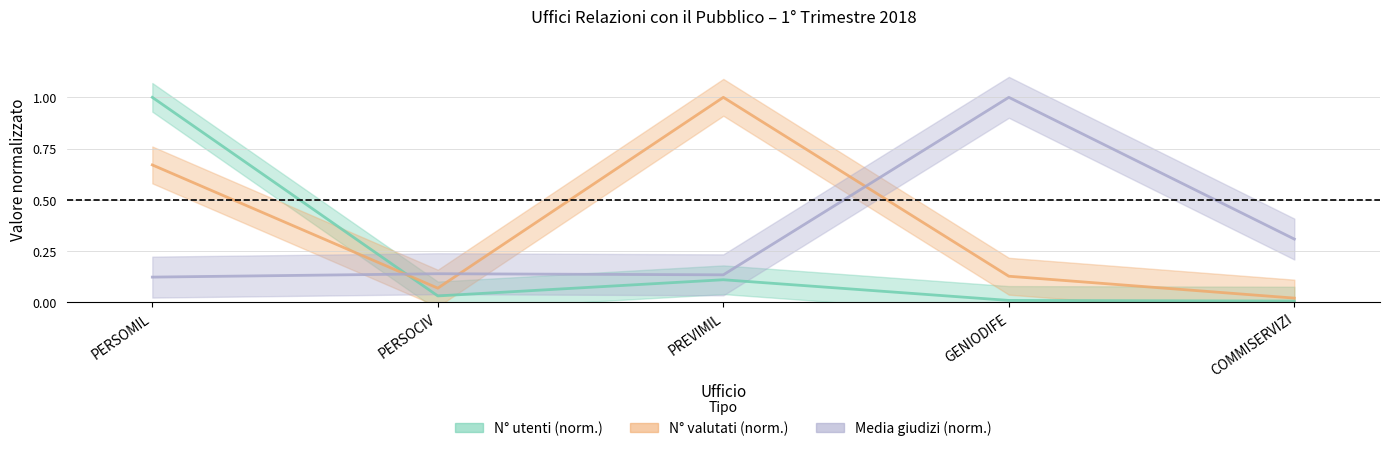

What is the value of the Media_giudizi point at the 1st from the left?

0.1